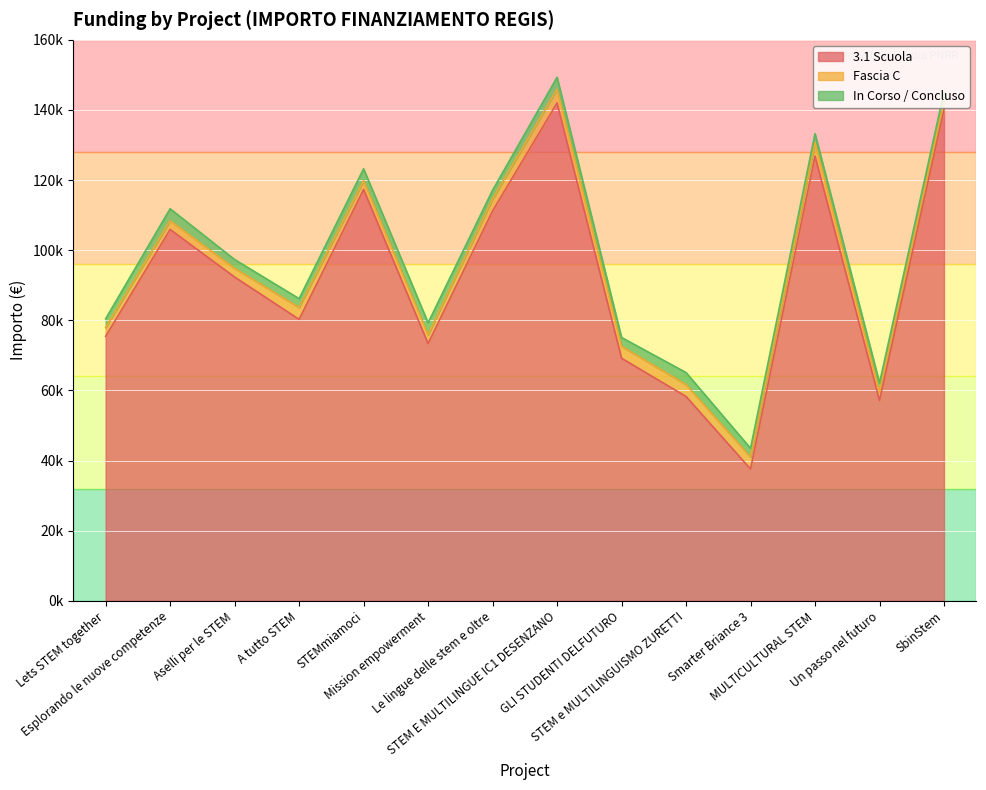

Rank the series at SbinStem from highest to lowest value.

3.1 Scuola, Fascia C, In Corso / Concluso